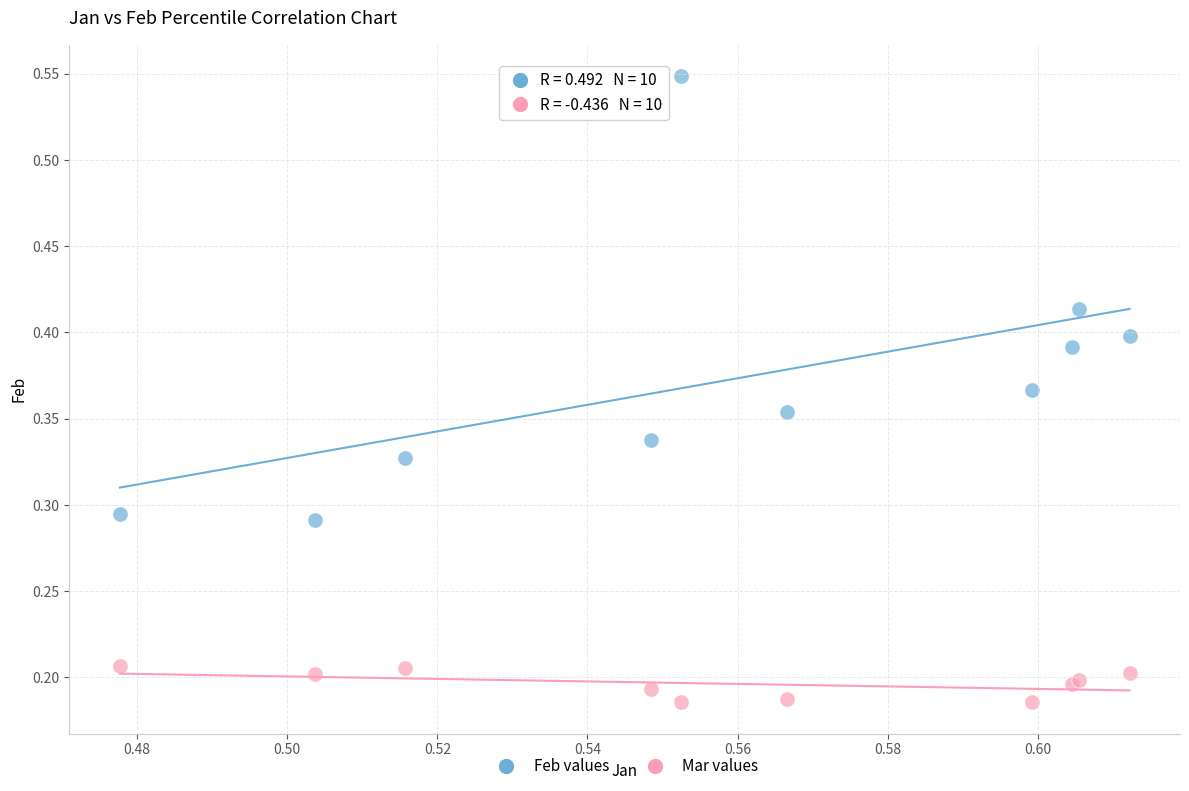

Which series has the widest spread of Y values?

Feb values